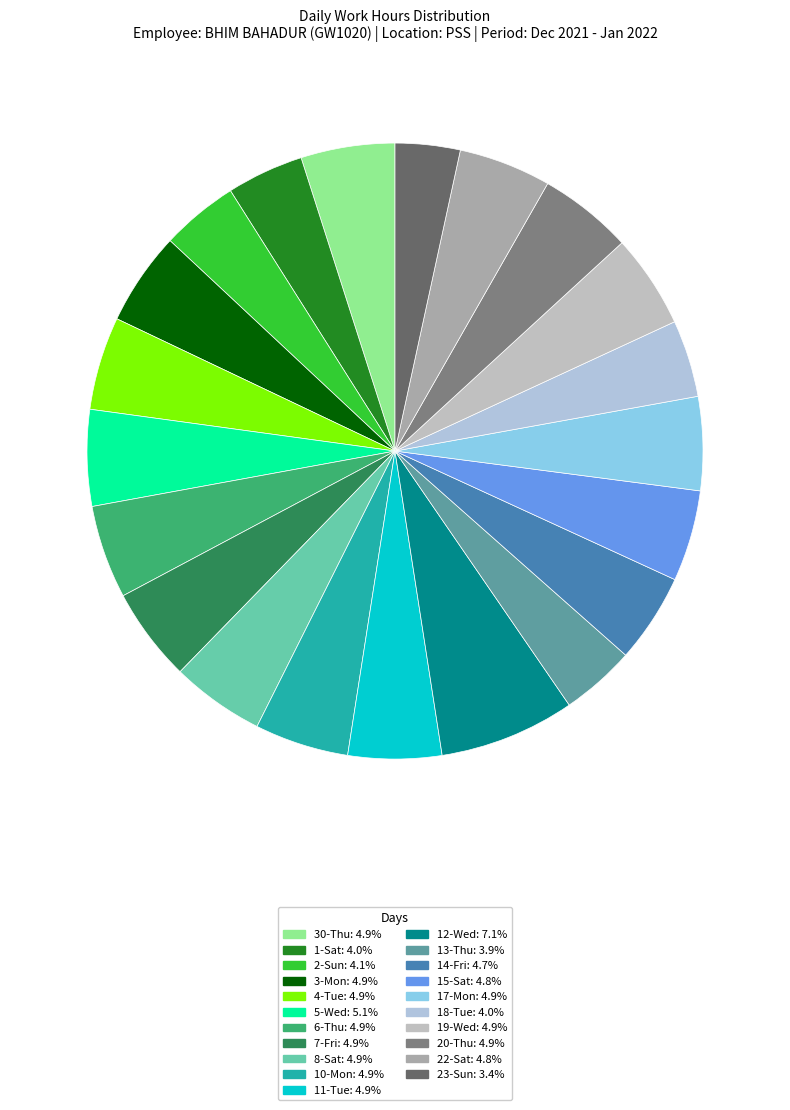

How many slices are in this pie chart?

21